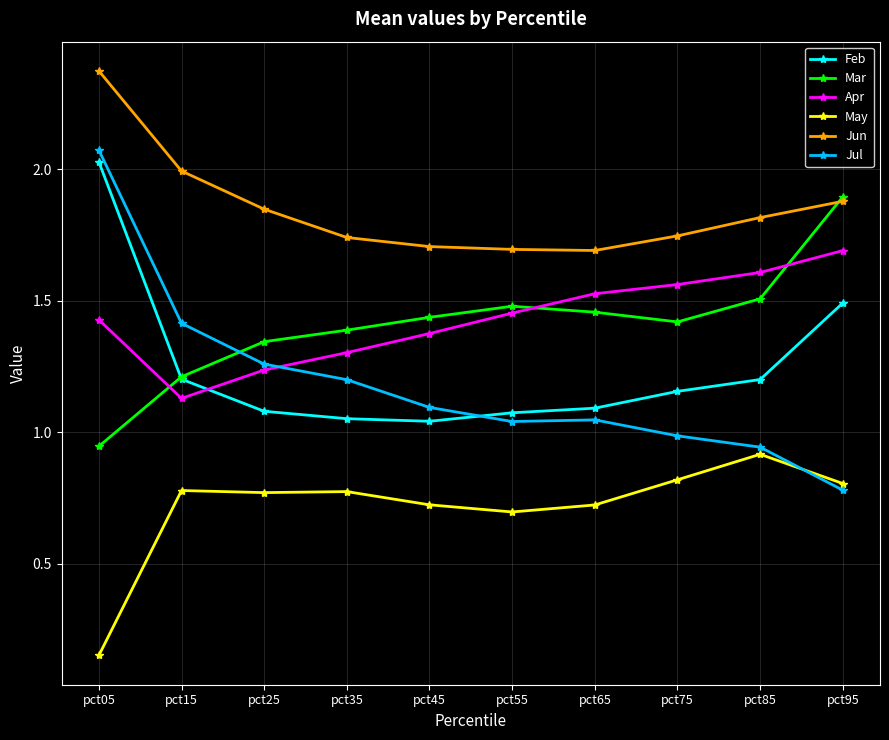

At which label is May closest to 0?

pct05